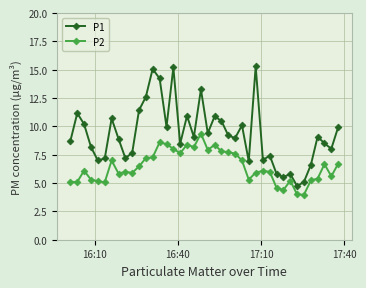

Which series has the largest total across all categories?

P1